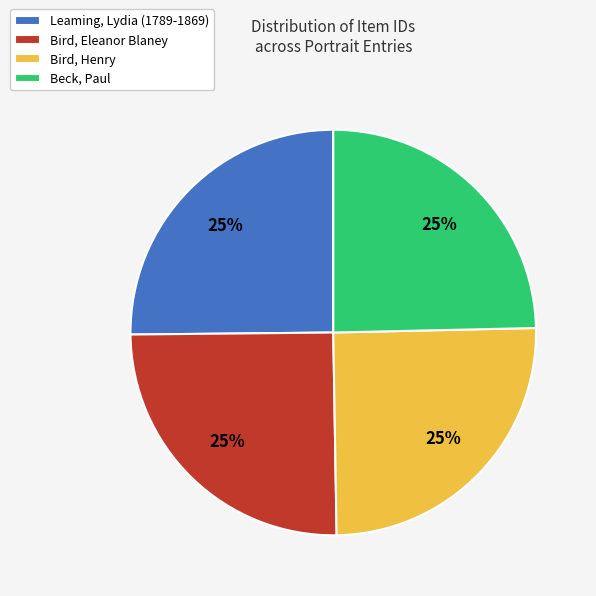

Approximately how many times larger is the value at Leaming, Lydia (1789-1869) compared to Beck, Paul?

1.0